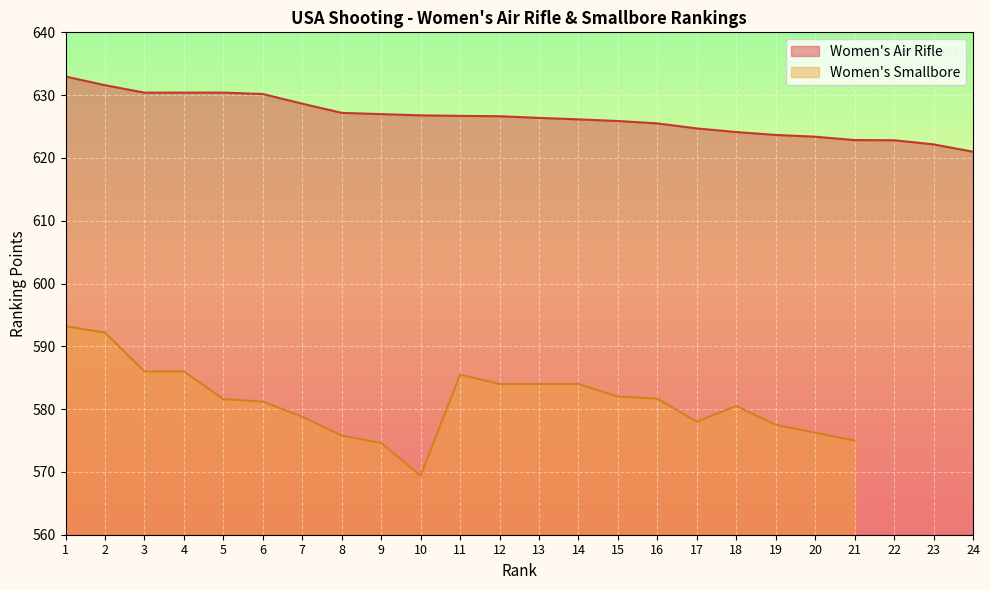

List the labels in order of value, largest first.

1, 2, 3, 4, 5, 6, 7, 8, 9, 10, 11, 12, 13, 14, 15, 16, 17, 18, 19, 20, 21, 22, 23, 24